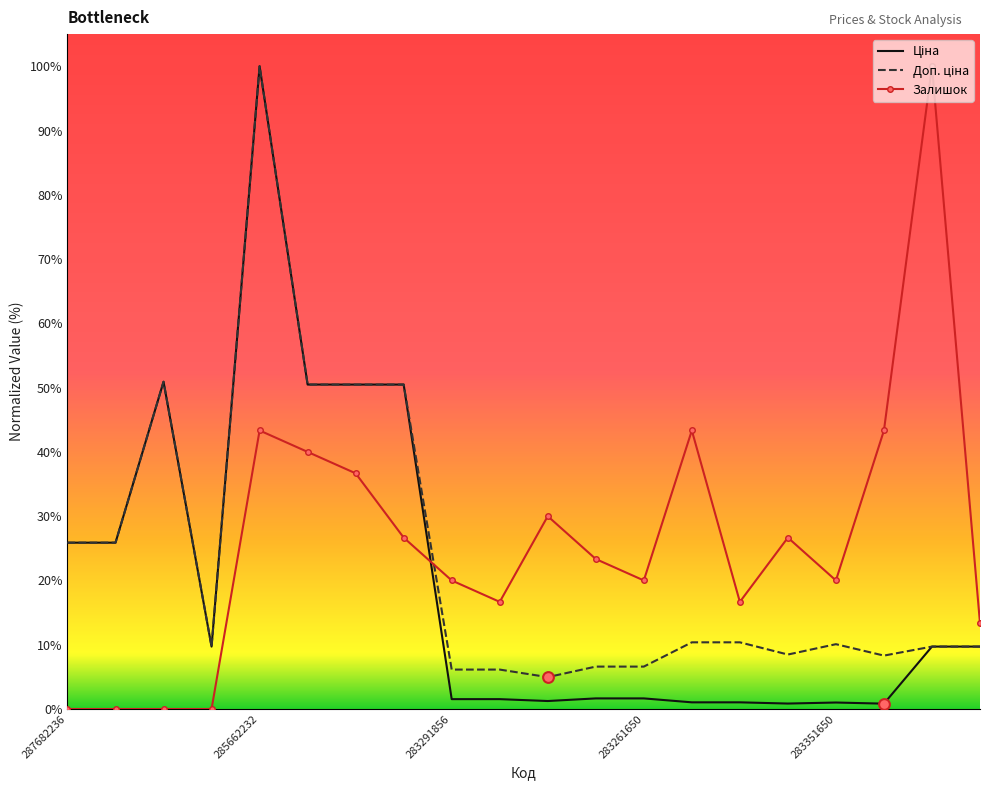

What is the greatest value displayed?

100.0